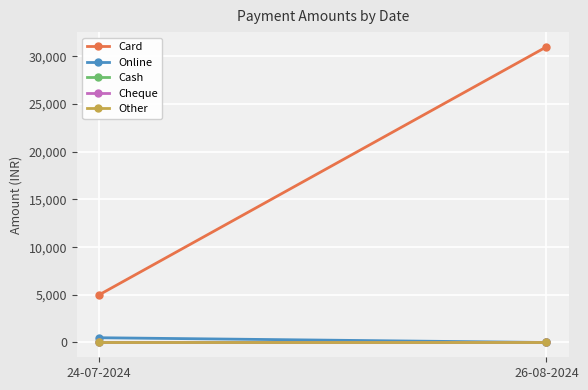

Which series has the largest total across all categories?

Card